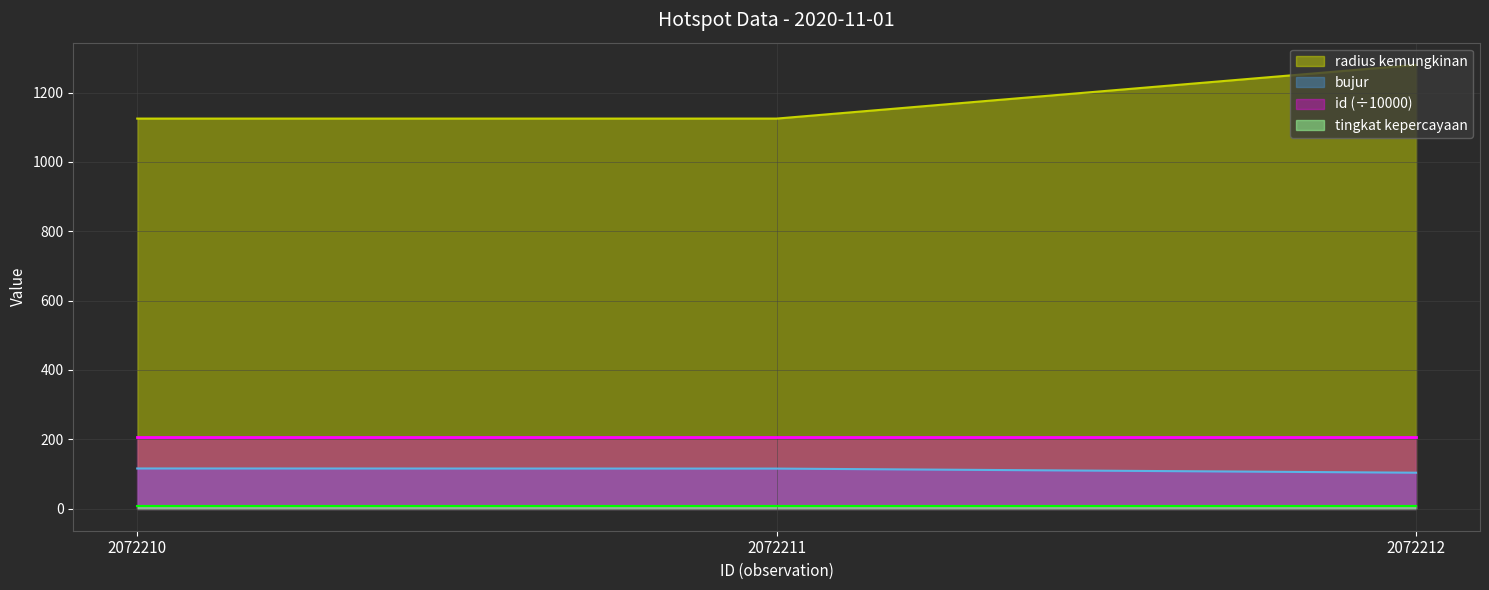

At which category is the sum across all series the highest?

2072212